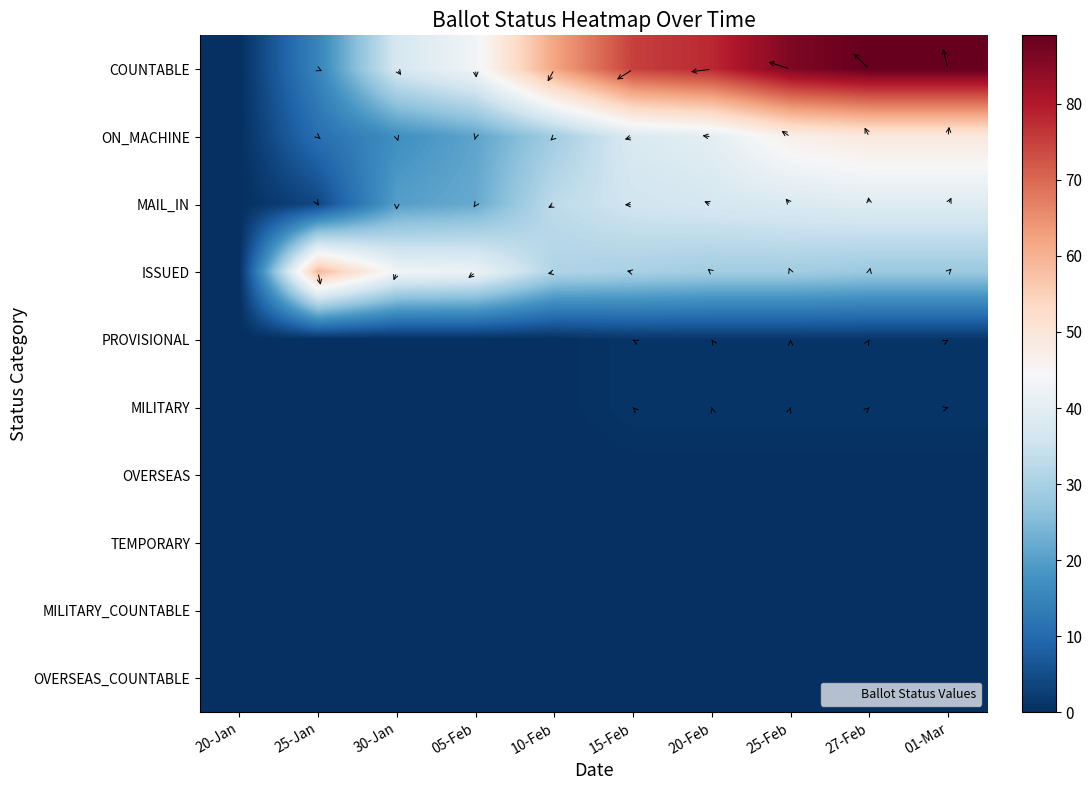

Which has a higher value, 15-Feb or 01-Mar?

01-Mar